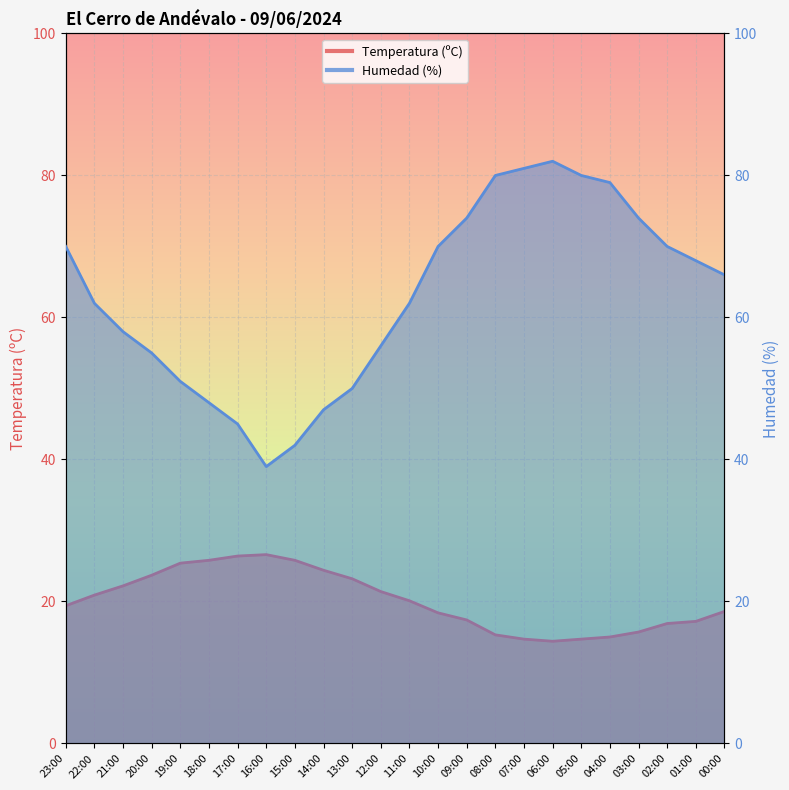

How many categories are shown in the chart?

24